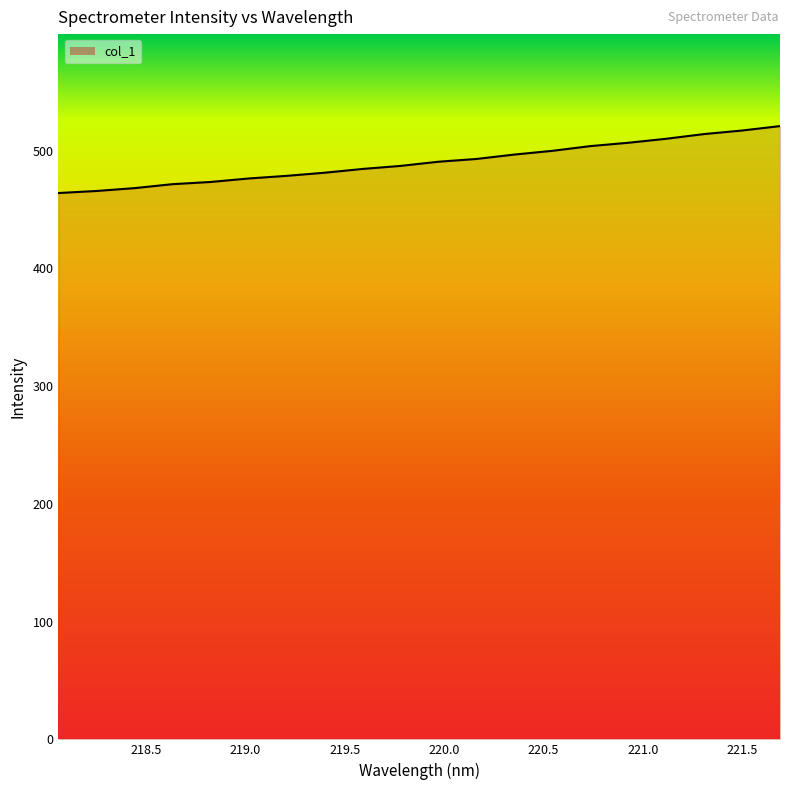

What is the greatest value displayed?

520.7